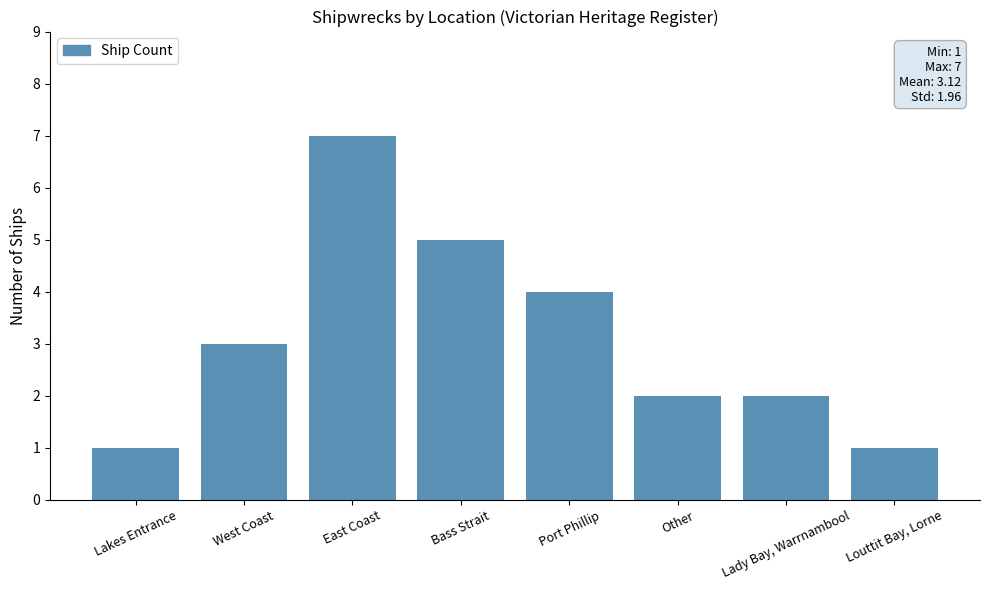

Reading left to right, what are all the values shown in this chart?

Lakes Entrance=1	West Coast=3	East Coast=7	Bass Strait=5	Port Phillip=4	Other=2	Lady Bay, Warrnambool=2	Louttit Bay, Lorne=1